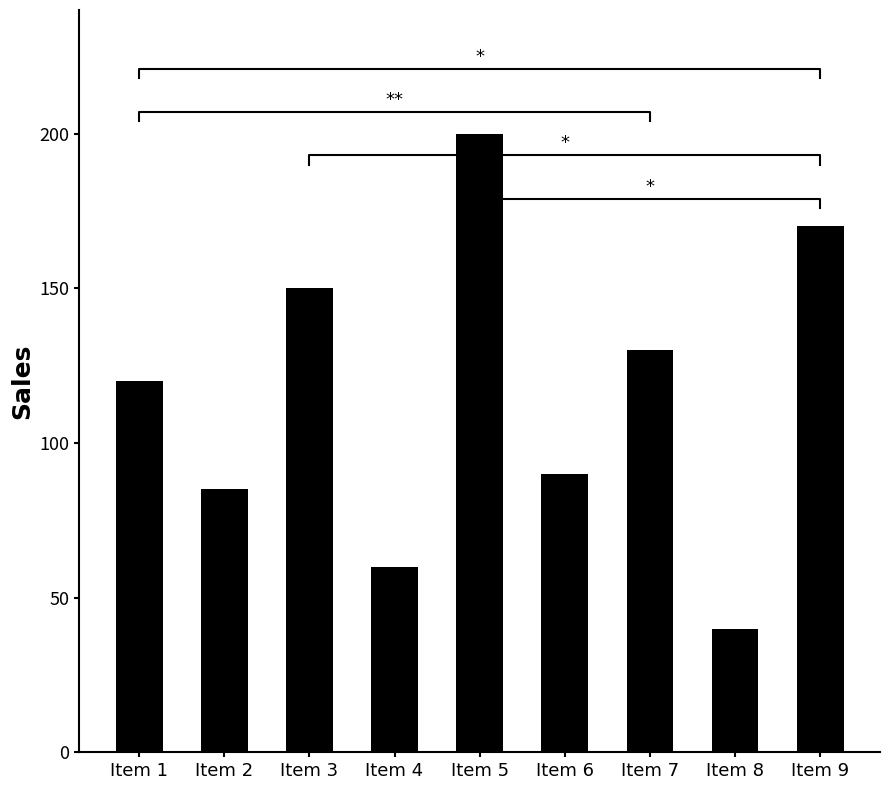

What is the value of the 8th bar from the left?

40